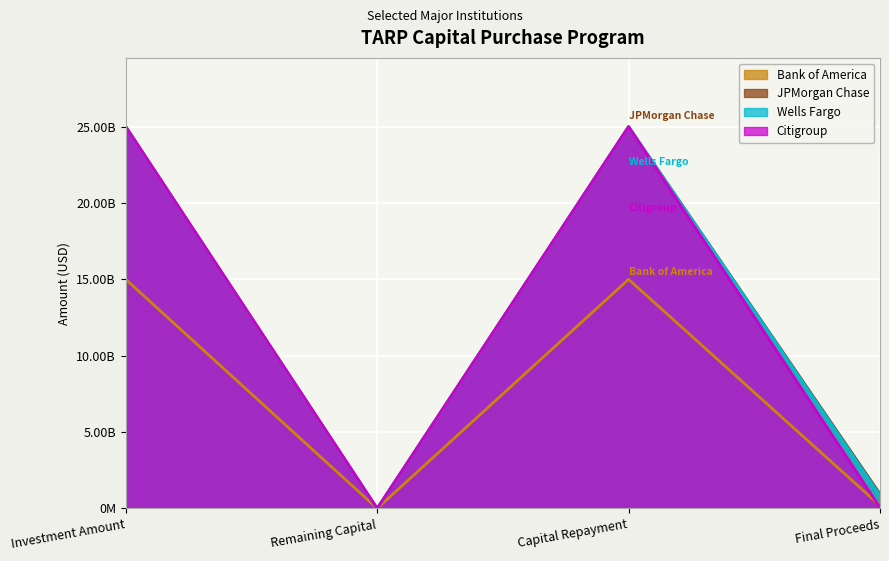

After their last crossing, which series has the higher values: Citigroup or Bank of America?

Bank of America